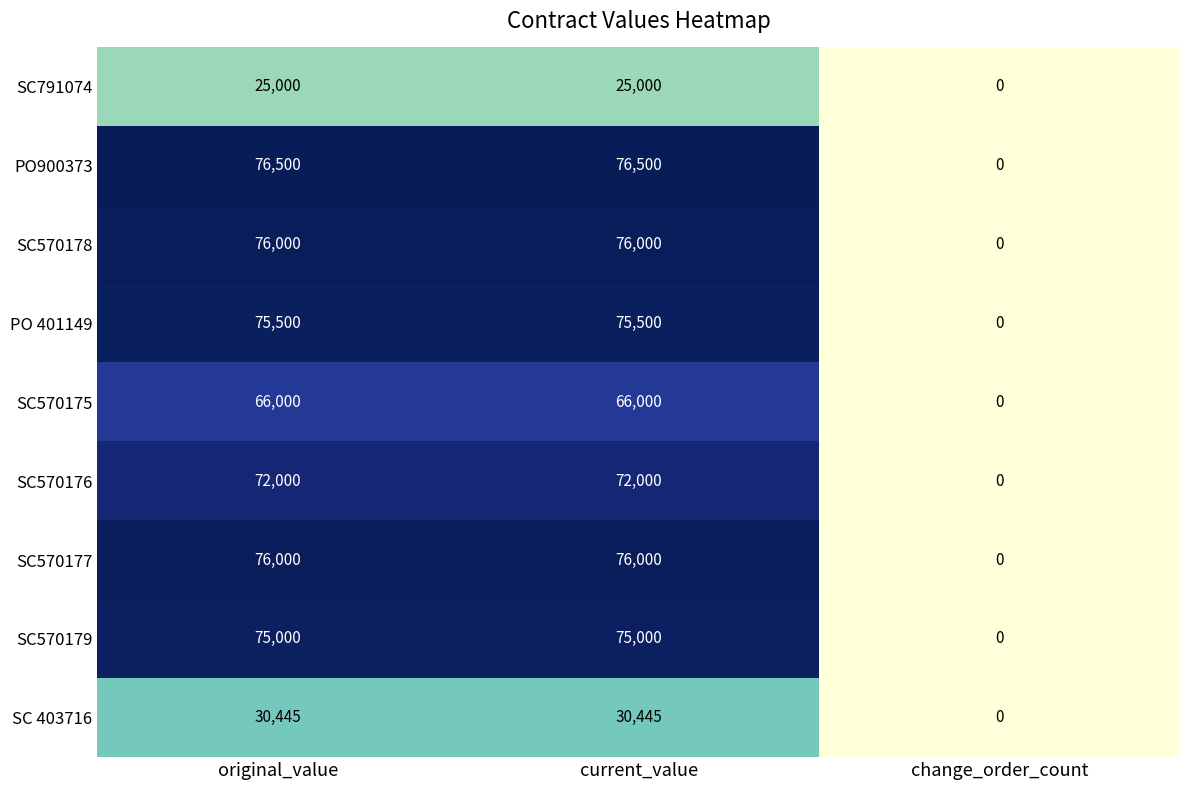

How many positive values does the PO 401149 series have?

2